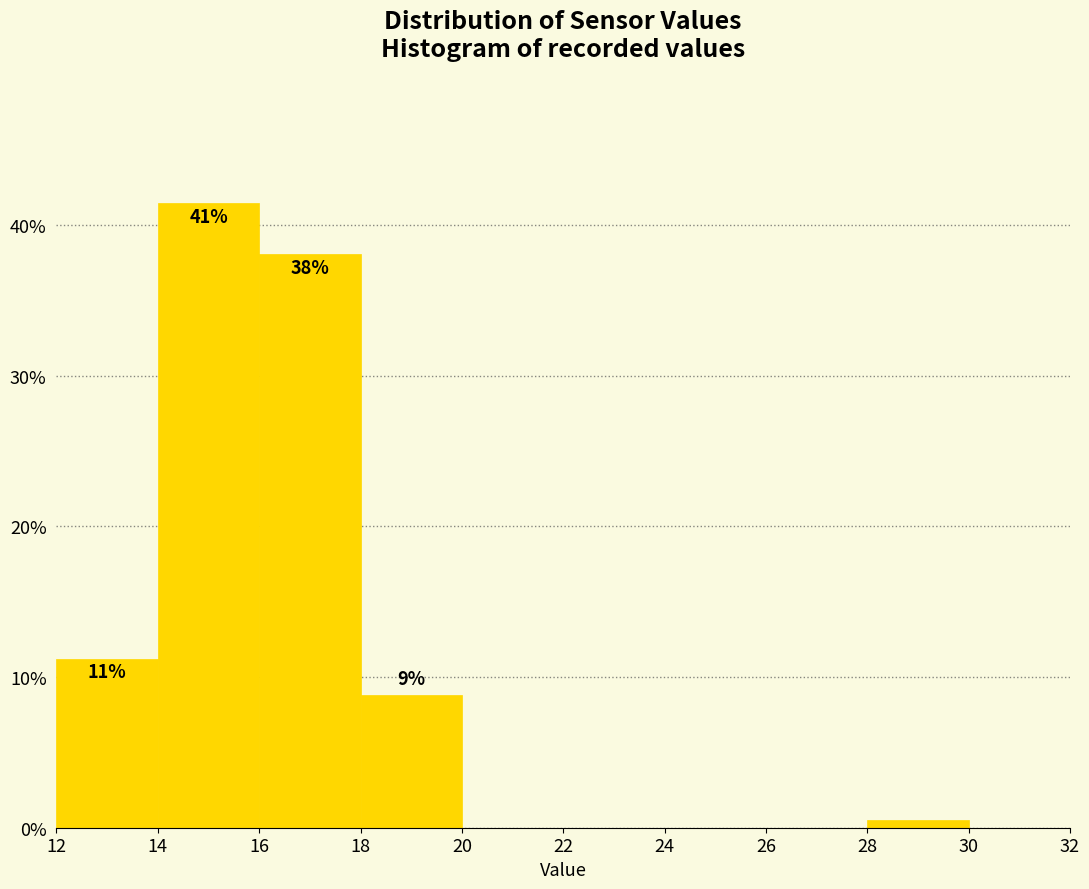

Which range on the x-axis has the tallest bar?

14 to 16